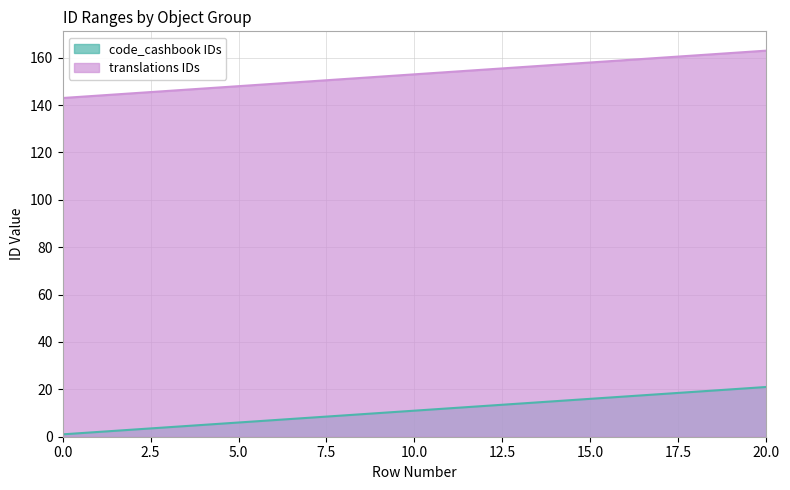

Where is translations IDs nearest to the value 153?

10